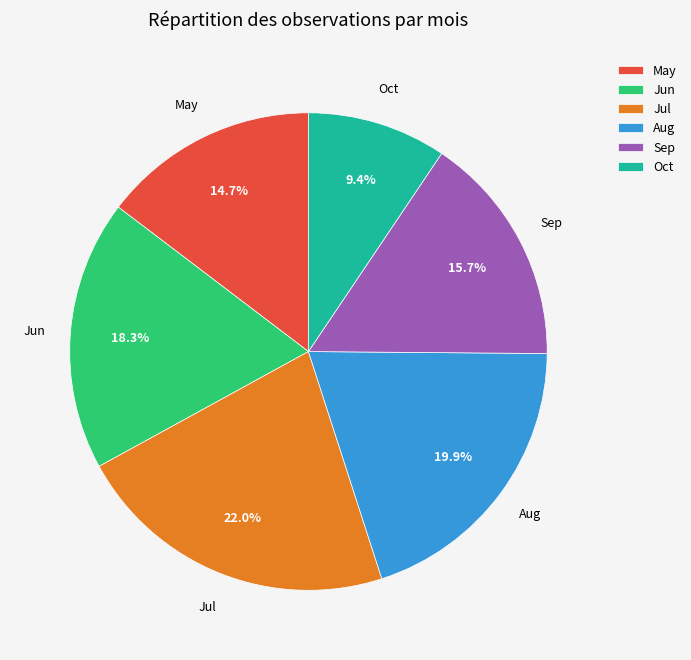

How many slices are in this pie chart?

6